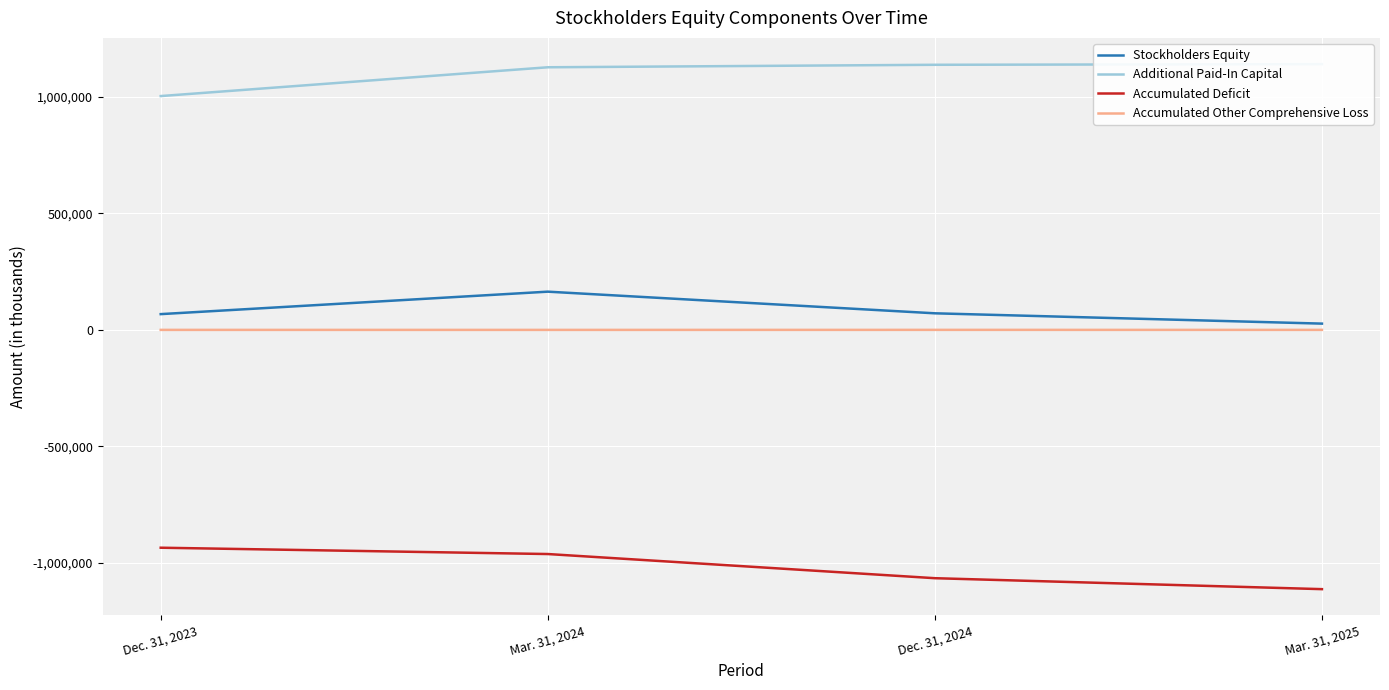

The value of Stockholders Equity at Dec. 31, 2024 is 95926. True or false?

False